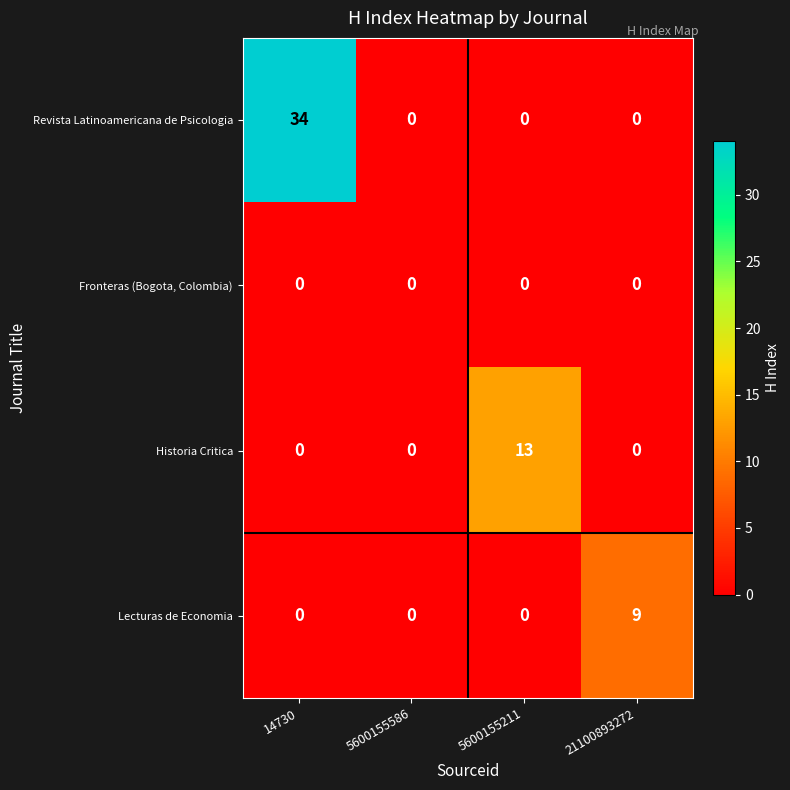

What is the spread (max minus min) of values at 5600155211?

13